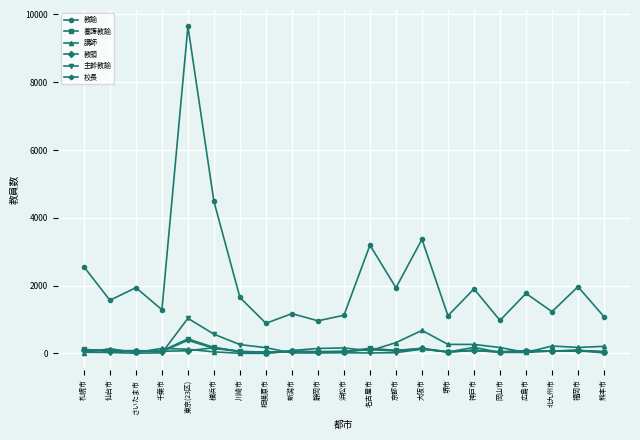

What is the maximum value for 教諭?

9648